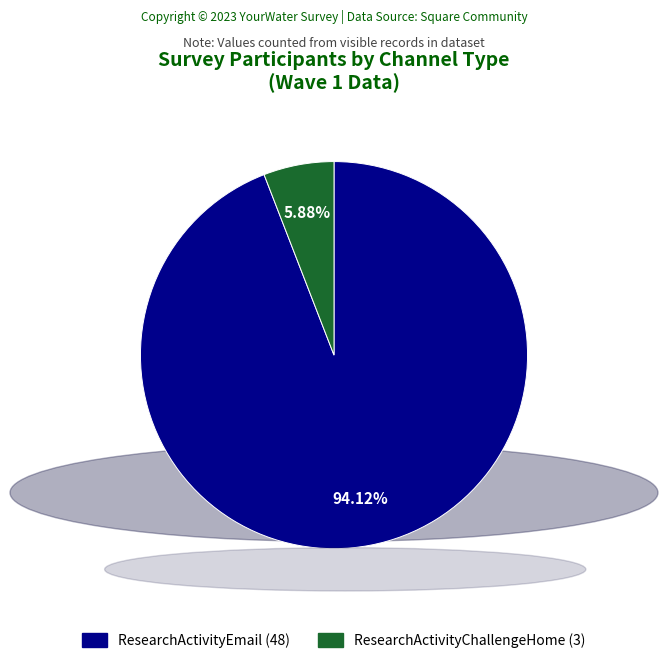

Count the number of slices in the pie.

2